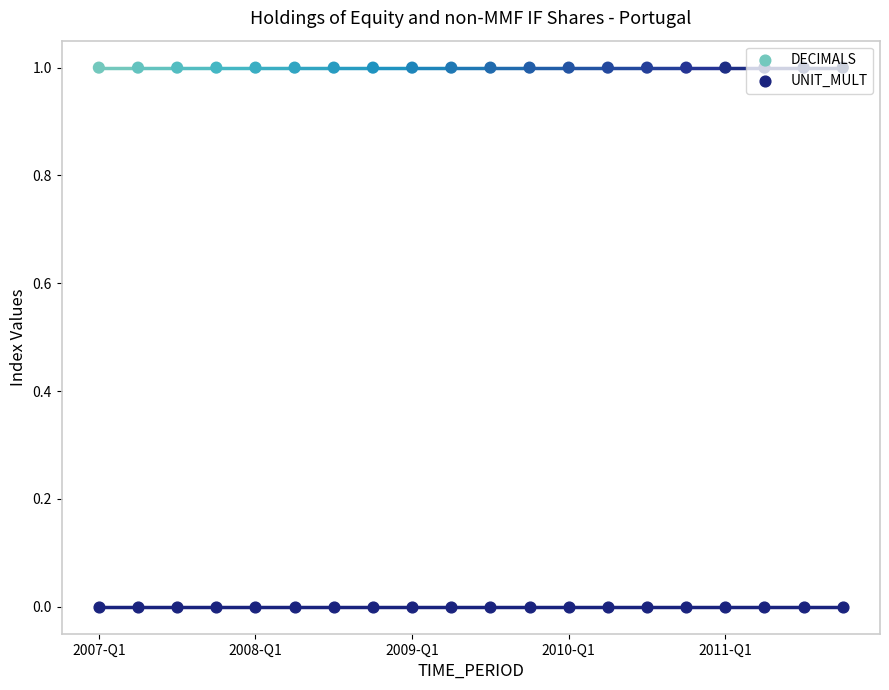

At how many categories does at least one series exceed 0?

20